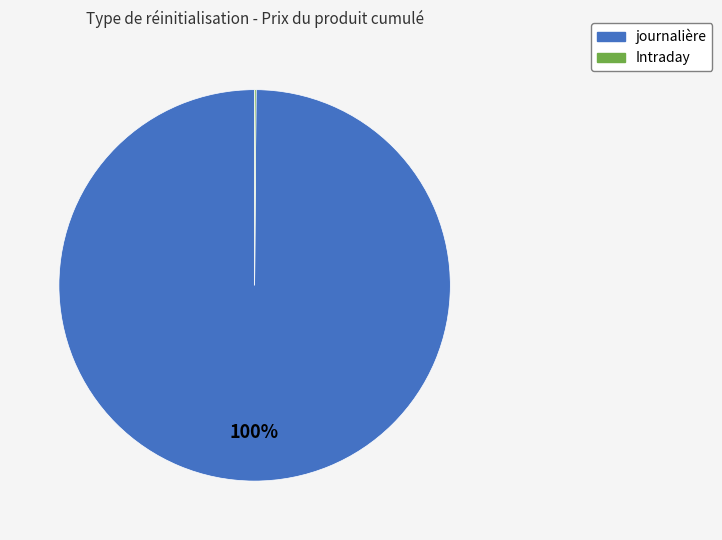

To the nearest percent, what is the difference between the largest and smallest slice percentages?

100%